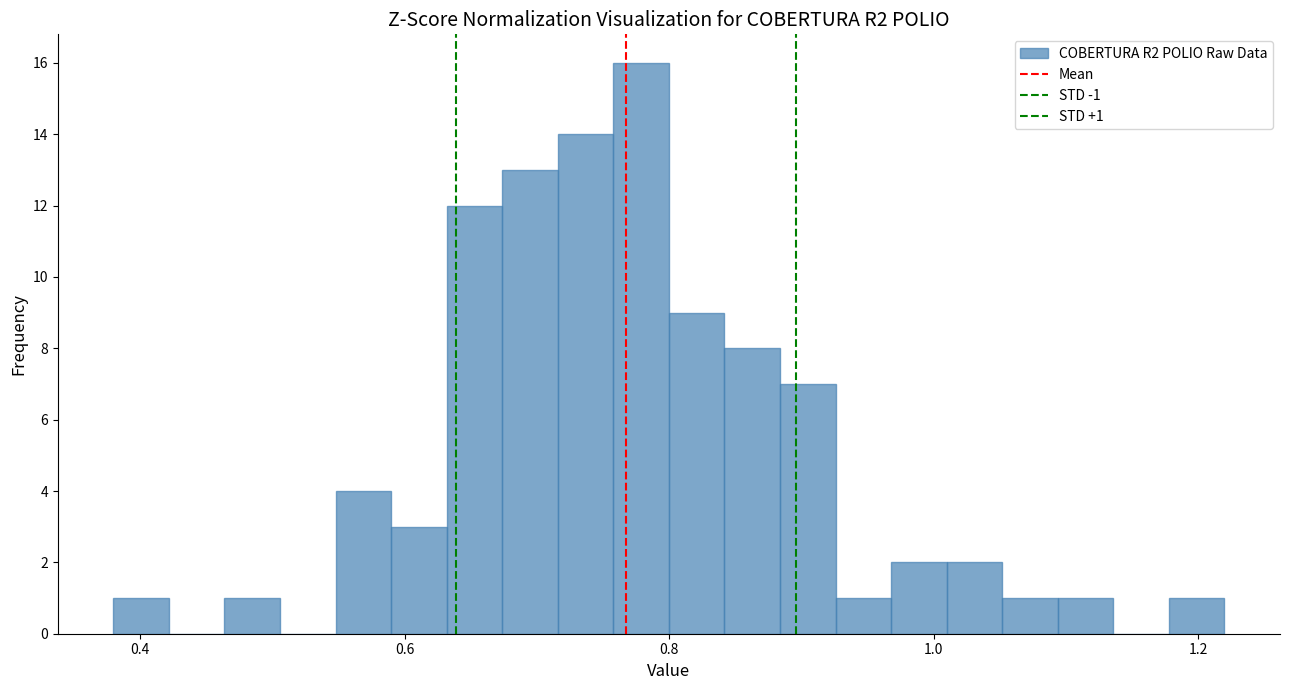

Around what value on the x-axis is the tallest bar? Give the approximate position of its centre, as read against the axis.

0.78